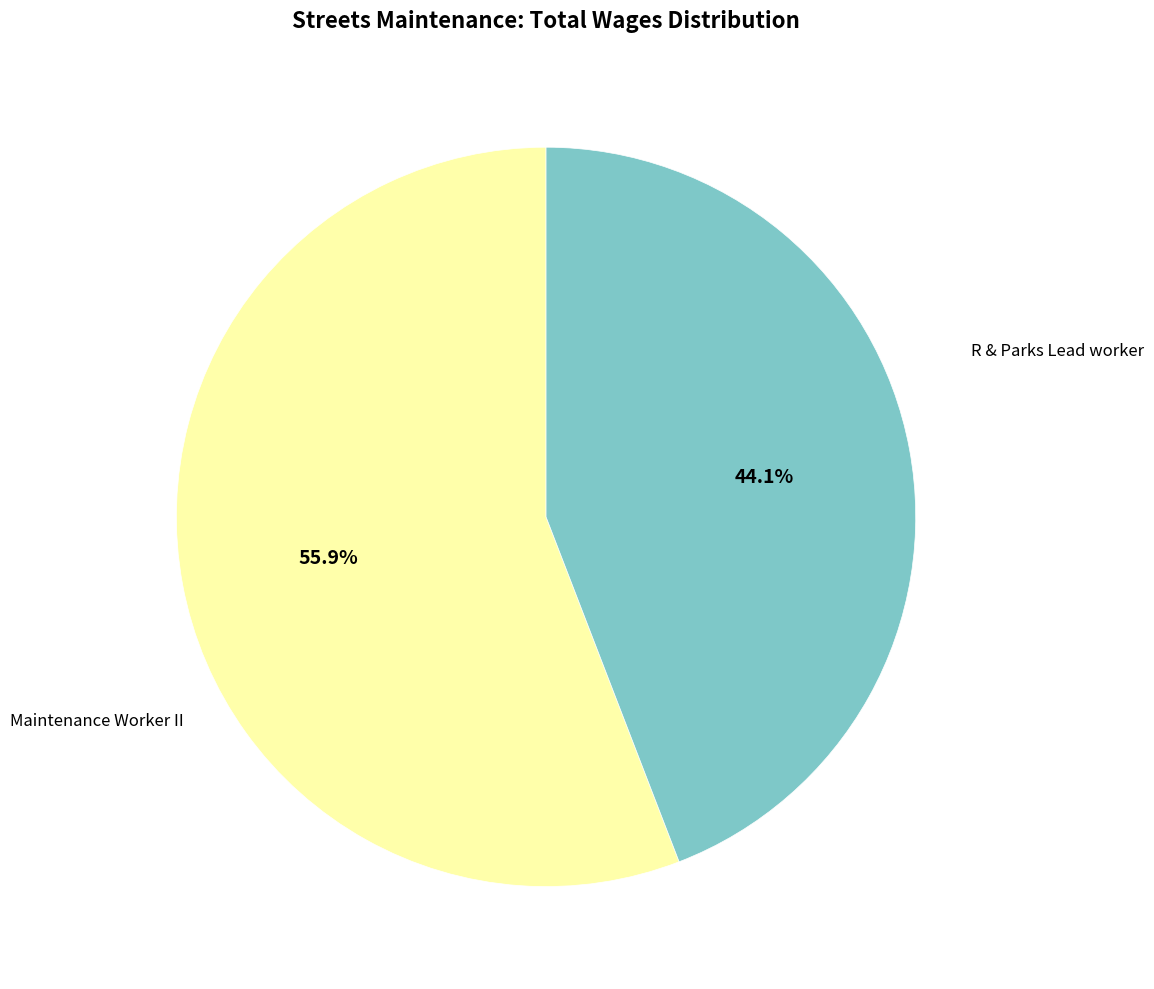

To the nearest percent, what is the difference between the Maintenance Worker II and R & Parks Lead worker slice percentages?

12%